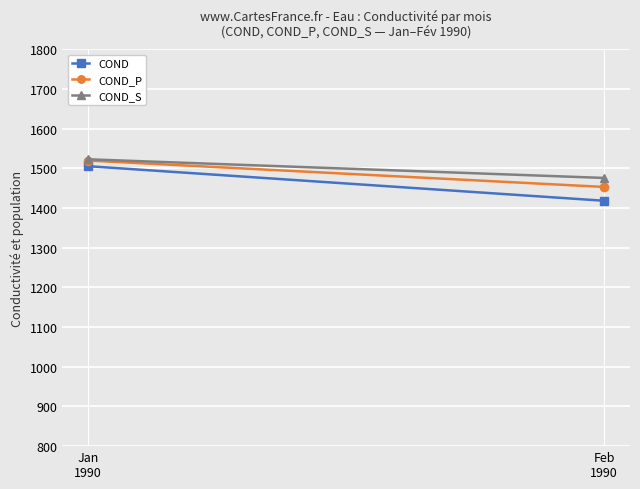

How many data points in COND_P are above 1519?

1